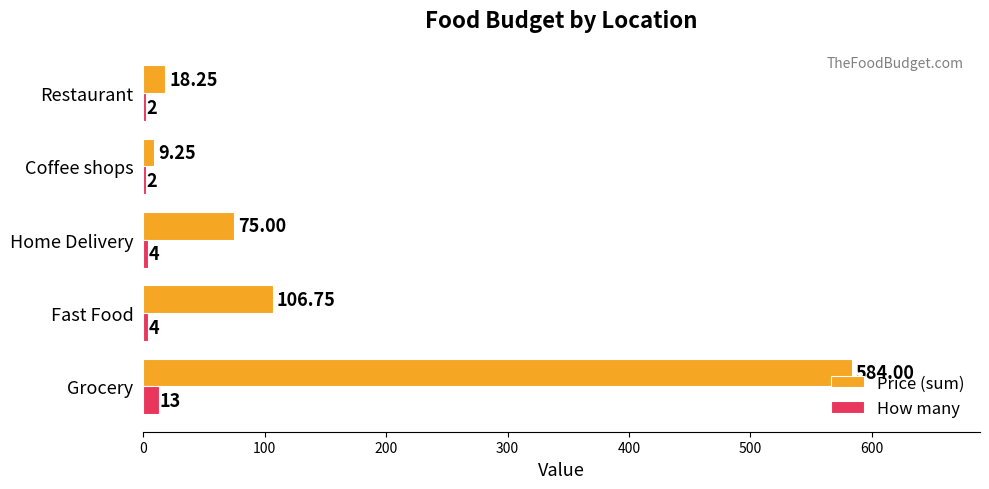

Which series has the largest total across all categories?

Price (sum)